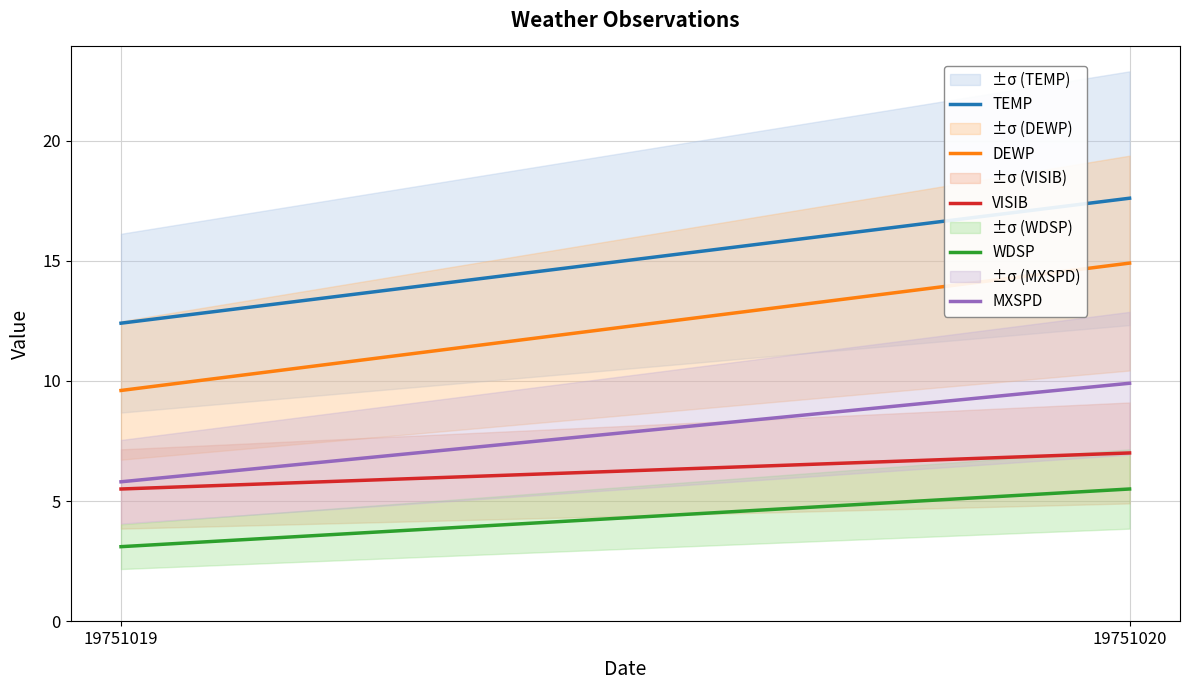

How many data points in TEMP are less than 17?

1